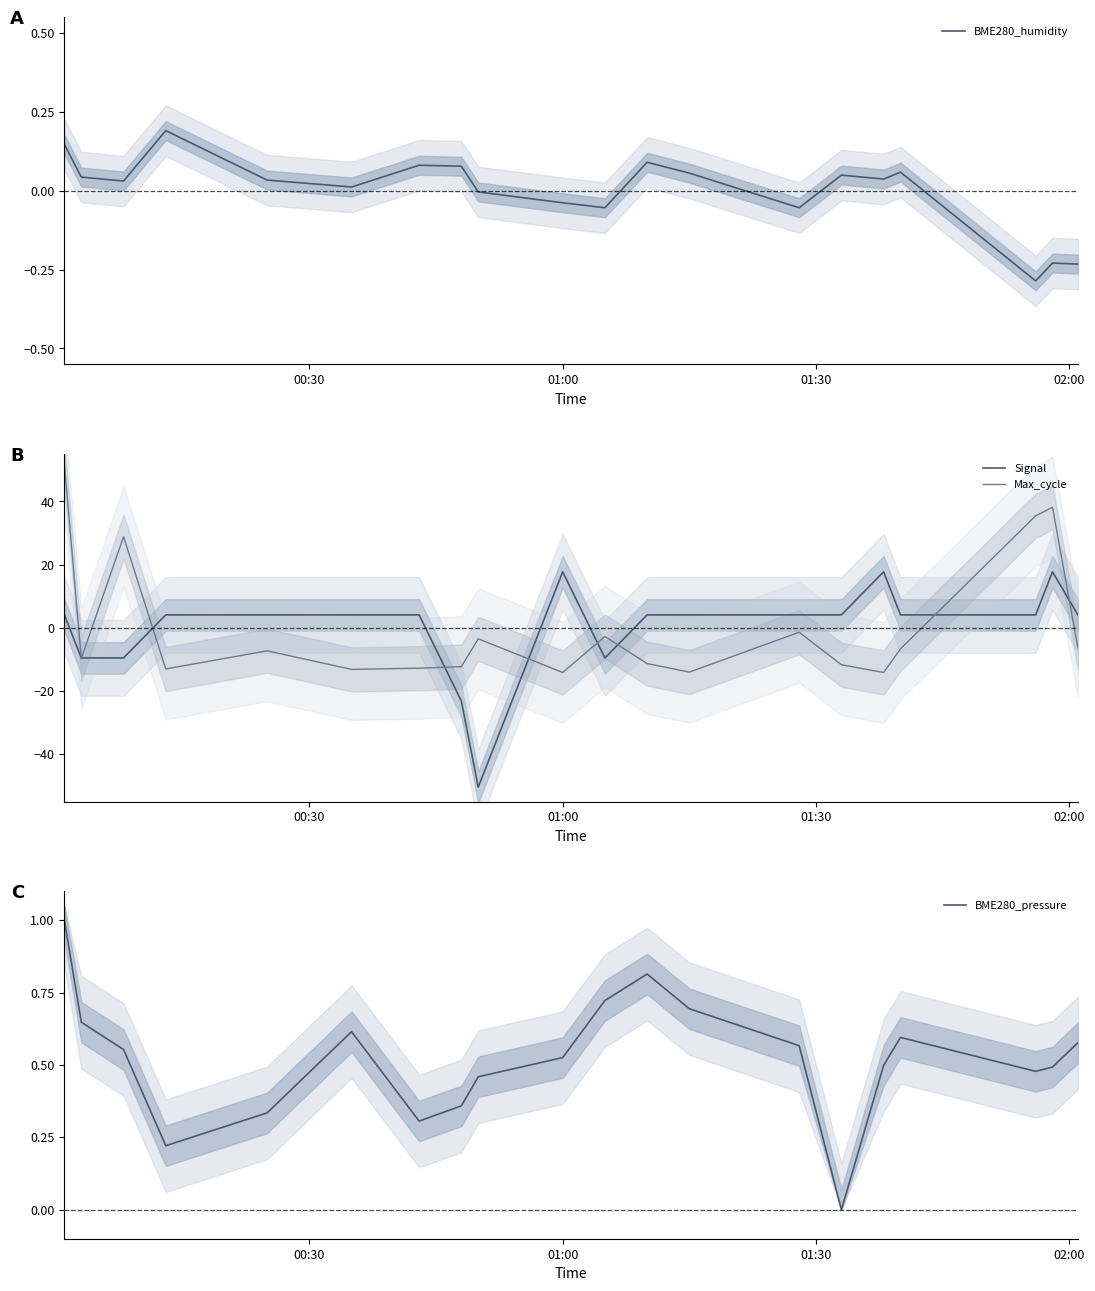

Which has a higher value, 02:00 or 00:30?

02:00